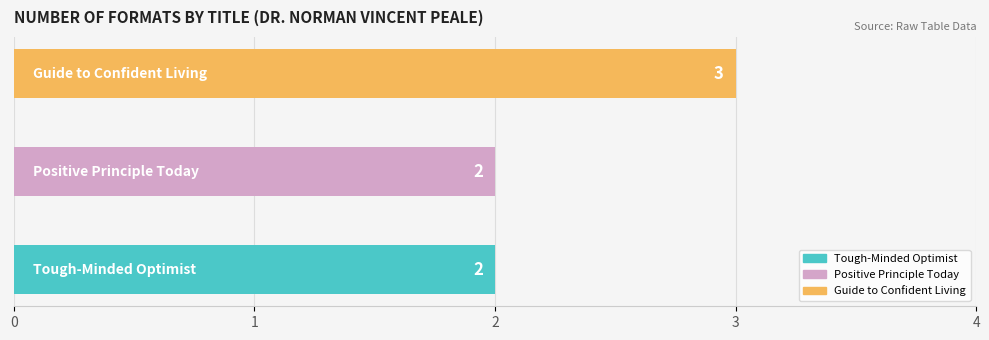

List the labels in order of value, smallest first.

Tough-Minded Optimist, Positive Principle Today, Guide to Confident Living